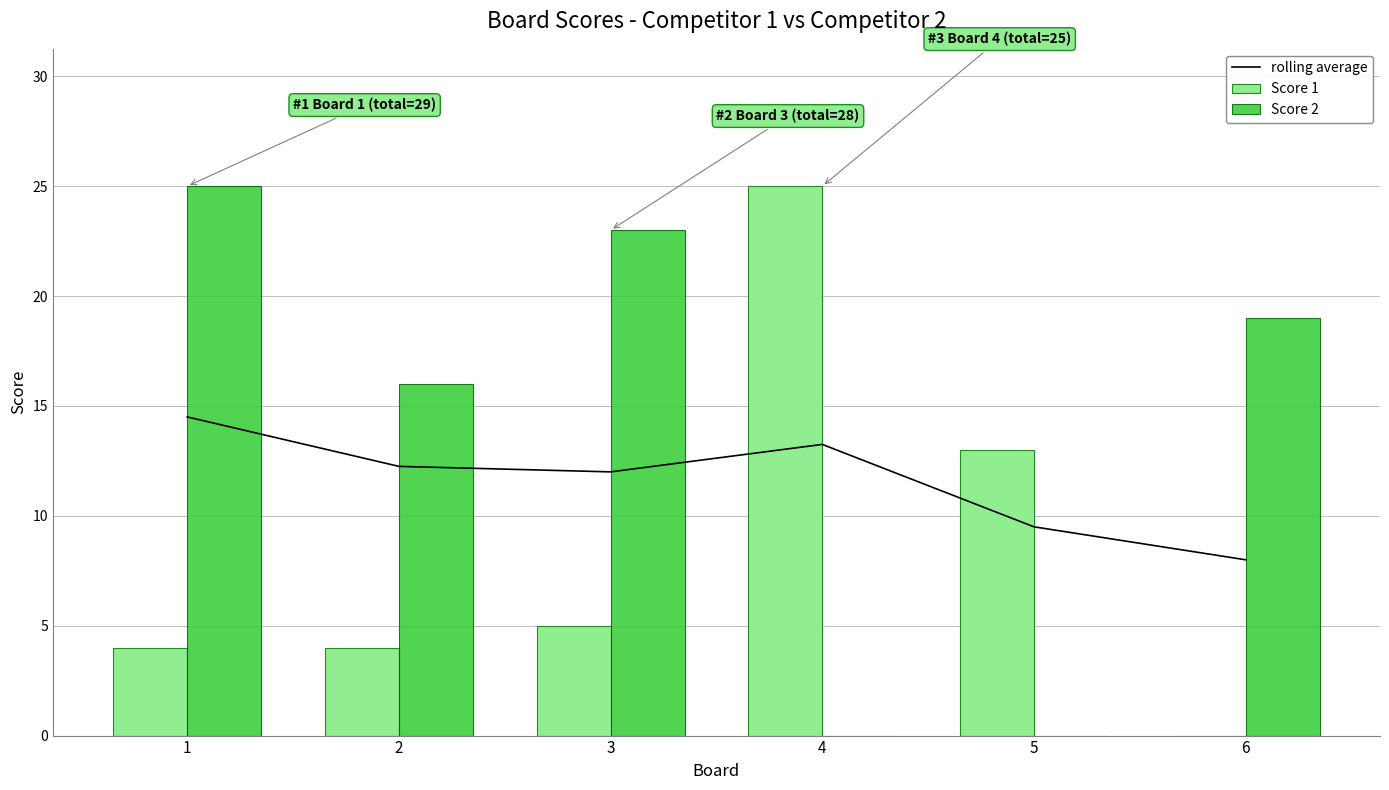

What is the value of the rolling average bar at the 2nd from the left?

12.2